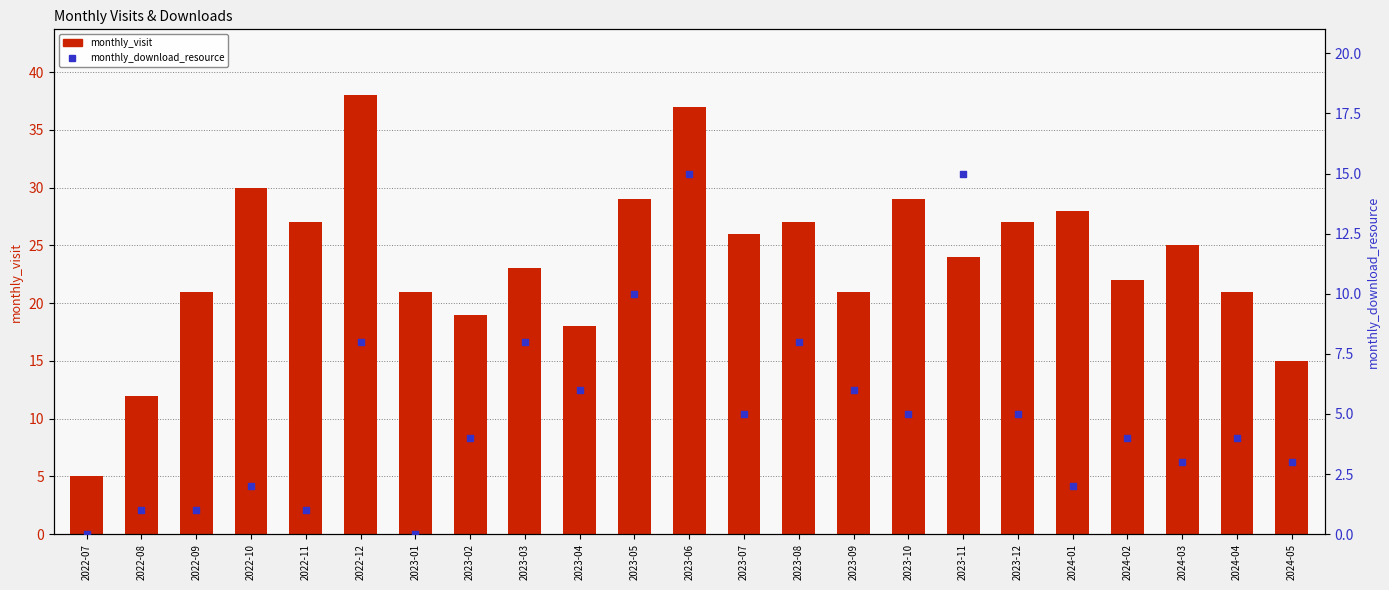

Is the value of monthly_download_resource at 2023-05 greater than the value of monthly_visit at 2023-09?

No